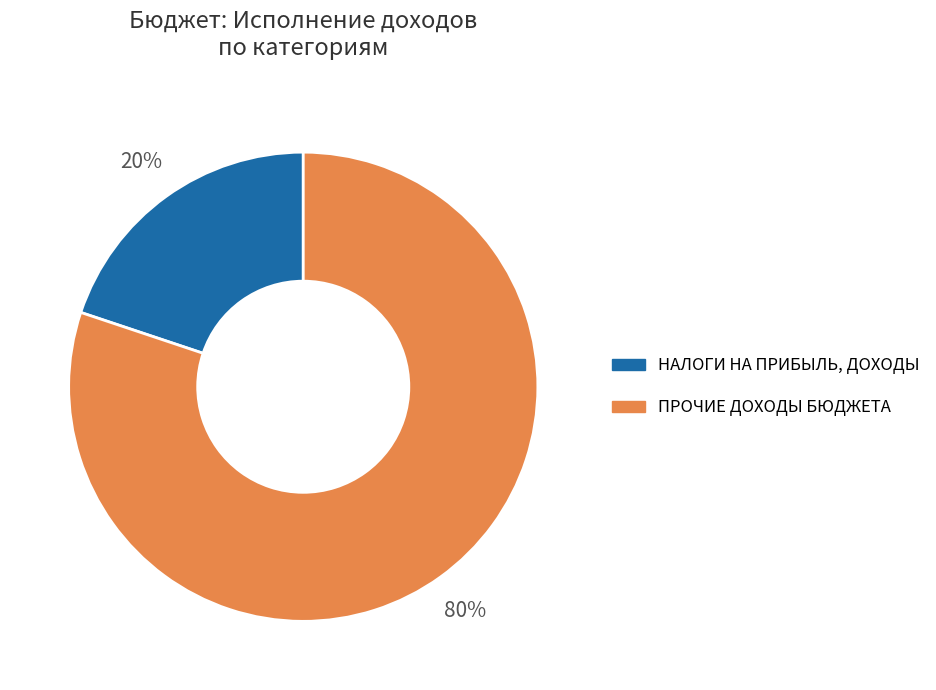

Is there any slice that represents more than half of the pie?

Yes